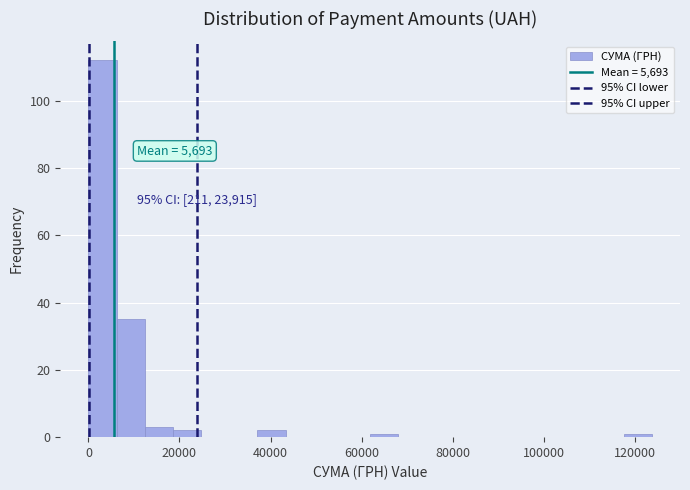

Read against the x-axis, roughly where is the centre of the tallest bar?

4000